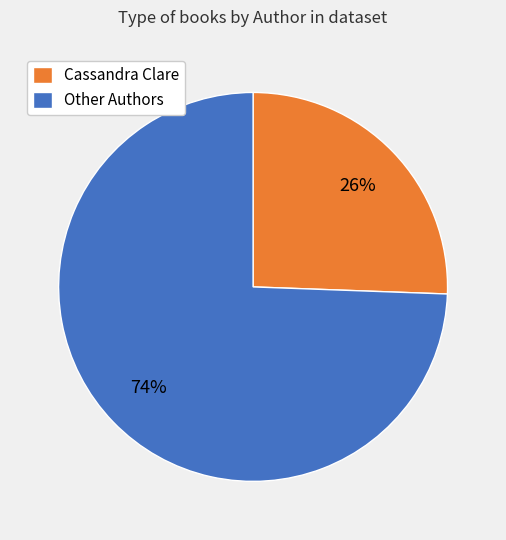

Rank the categories by value from highest to lowest.

Other Authors, Cassandra Clare